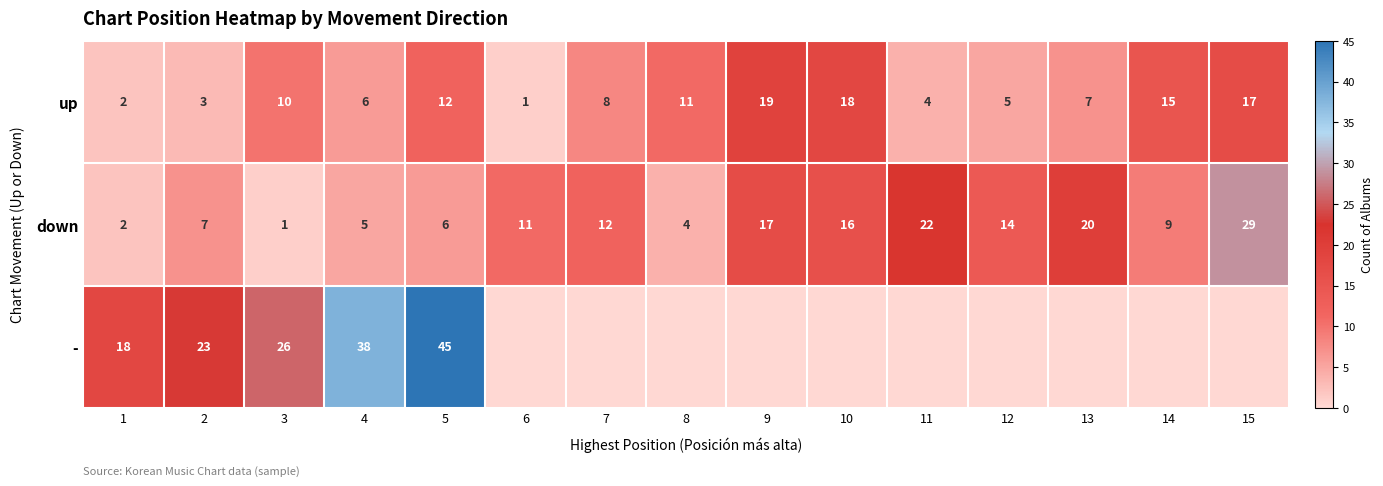

True or false: down has a value of 7 at 4.

False